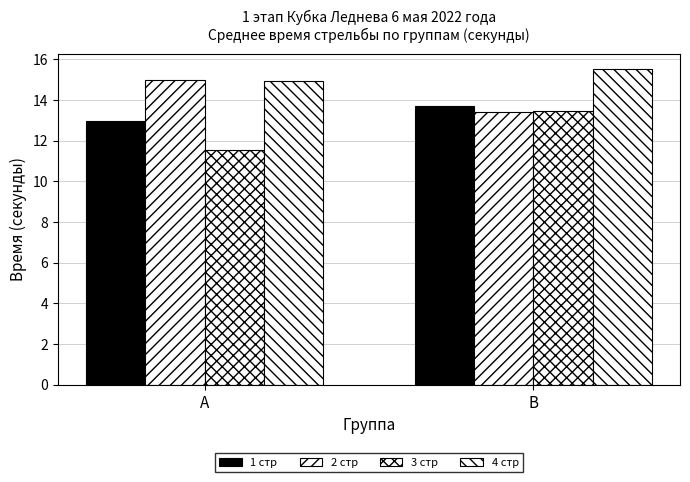

Reading right to left, list all the values displayed in this chart.

1 стр: В=13.7	А=13.0
2 стр: В=13.4	А=15.0
3 стр: В=13.5	А=11.5
4 стр: В=15.5	А=14.9